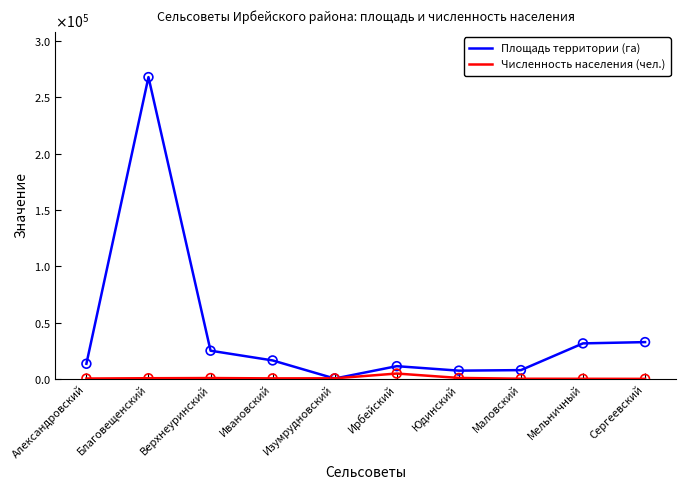

Which series has the largest total across all categories?

Площадь территории (га)